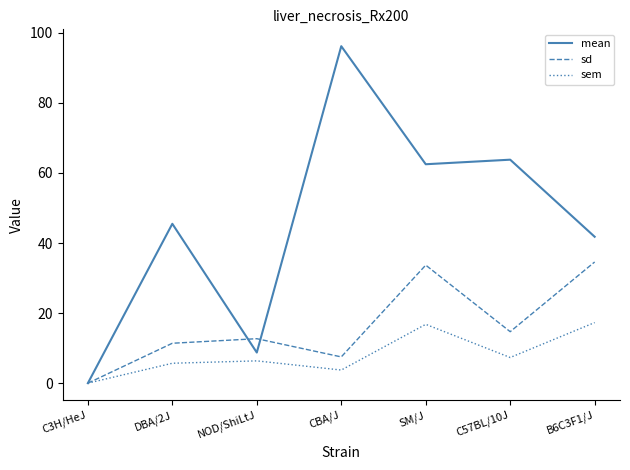

What position from the right is CBA/J?

4